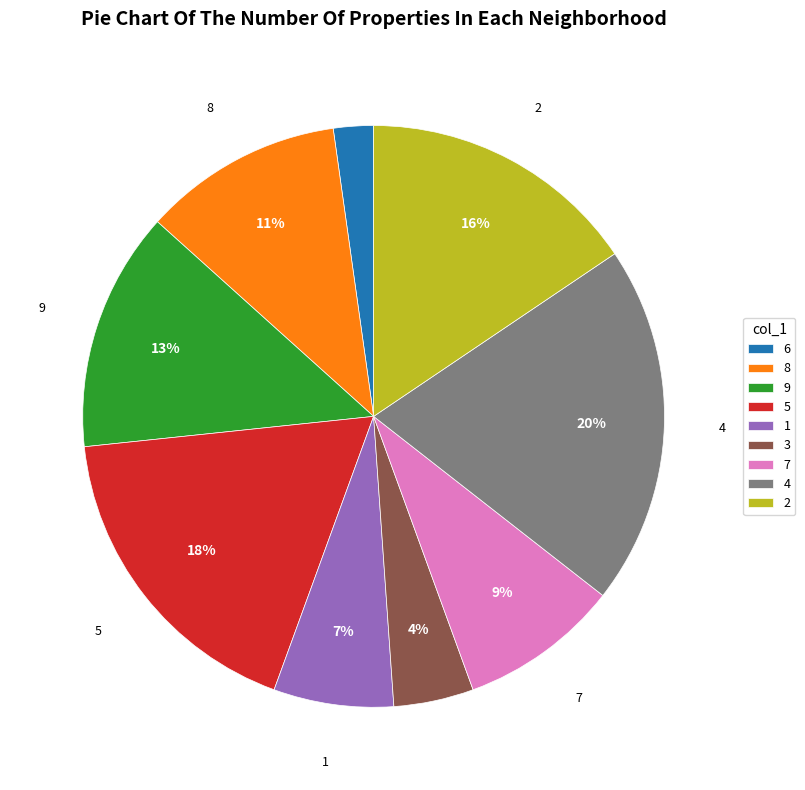

Combined, do 3 and 9 account for over 50%?

No